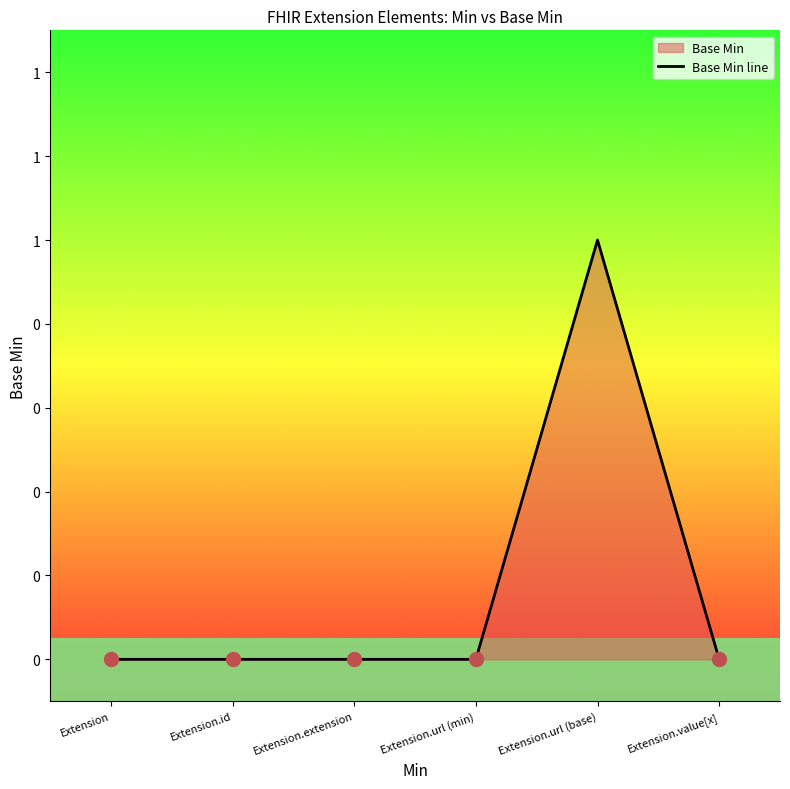

The value at Extension.id is 0. True or false?

True